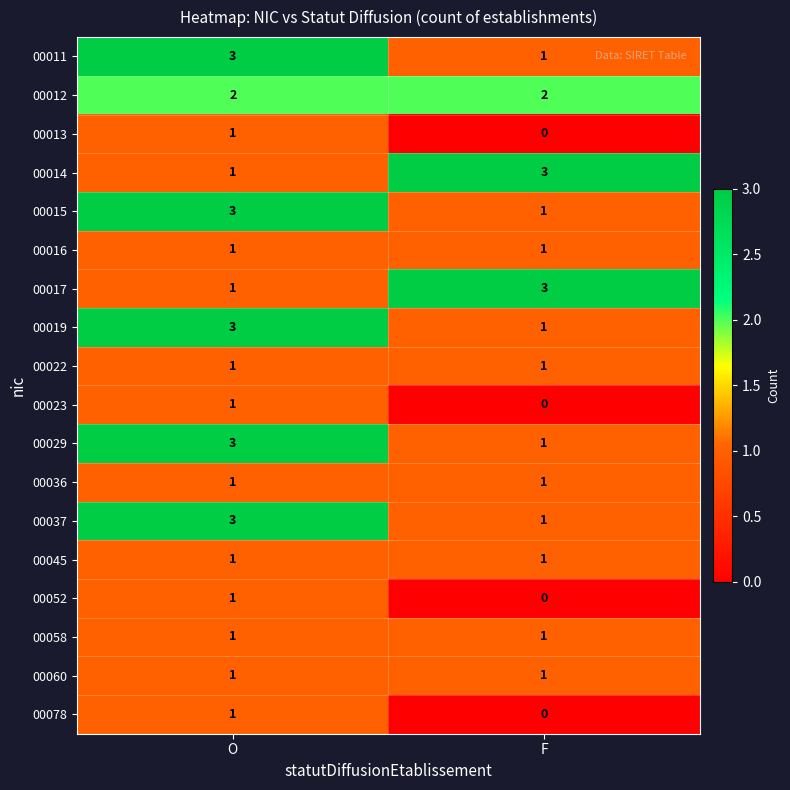

Read the 00014 value at F.

3